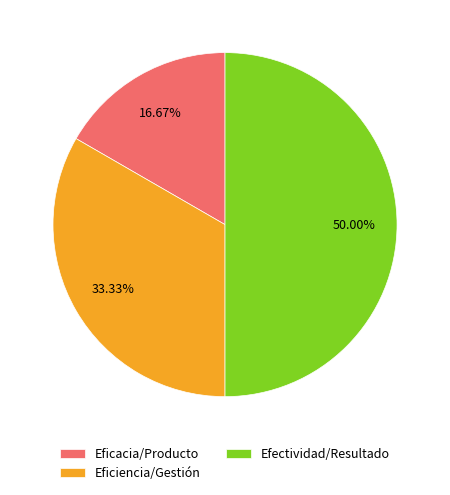

To the nearest percent, what is the difference between the Efectividad/Resultado and Eficacia/Producto slice percentages?

33%